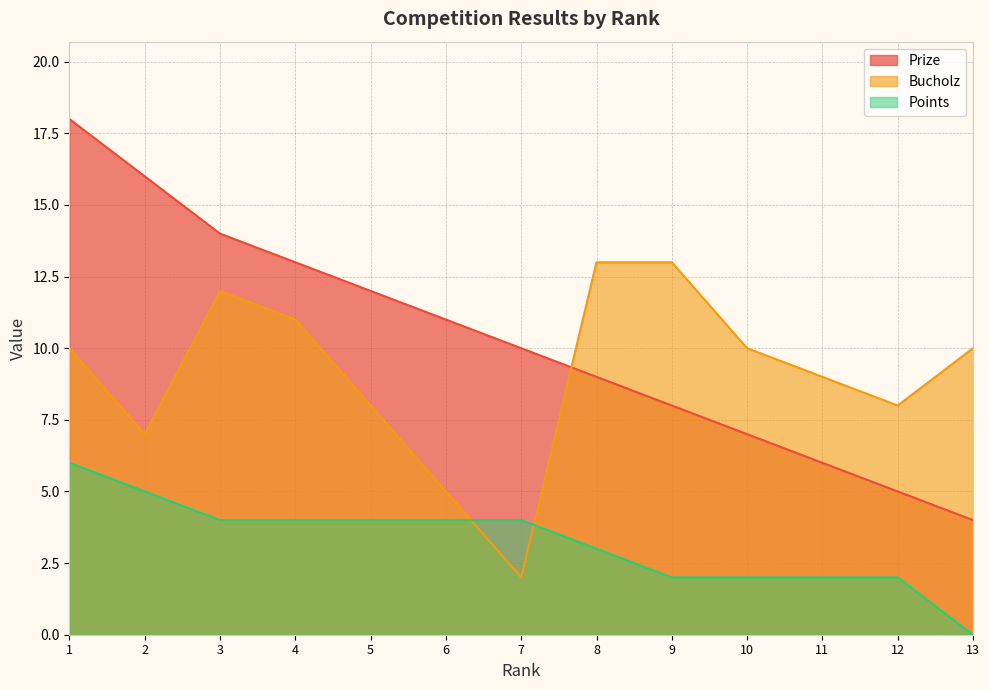

What is the total value across all series at 9?

23